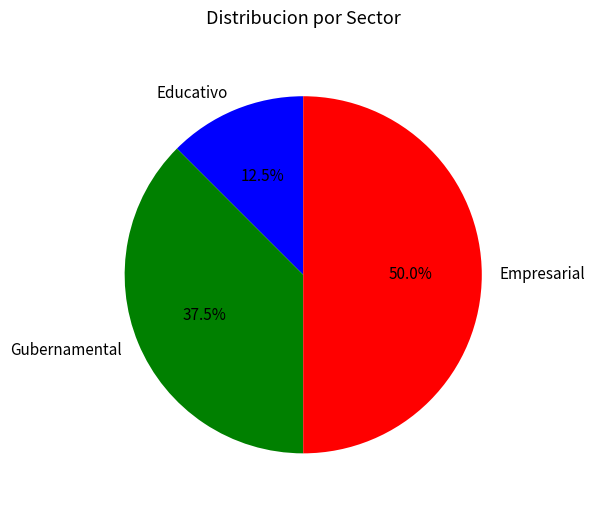

The Gubernamental slice represents 27% of the pie. True or false?

False